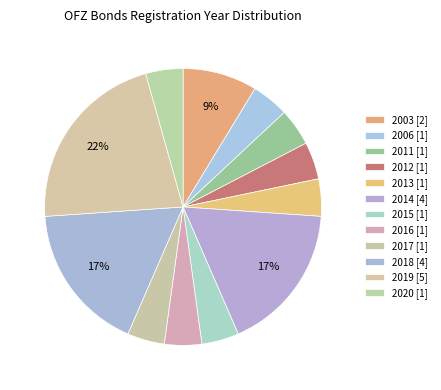

Count the number of slices in the pie.

12